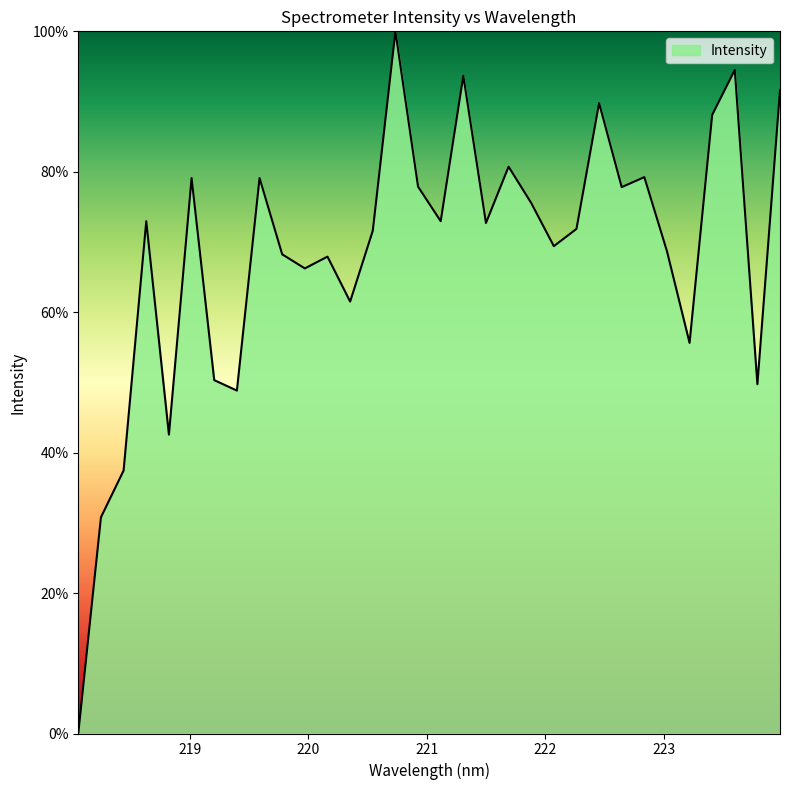

What is the maximum value shown in the chart?

100.0